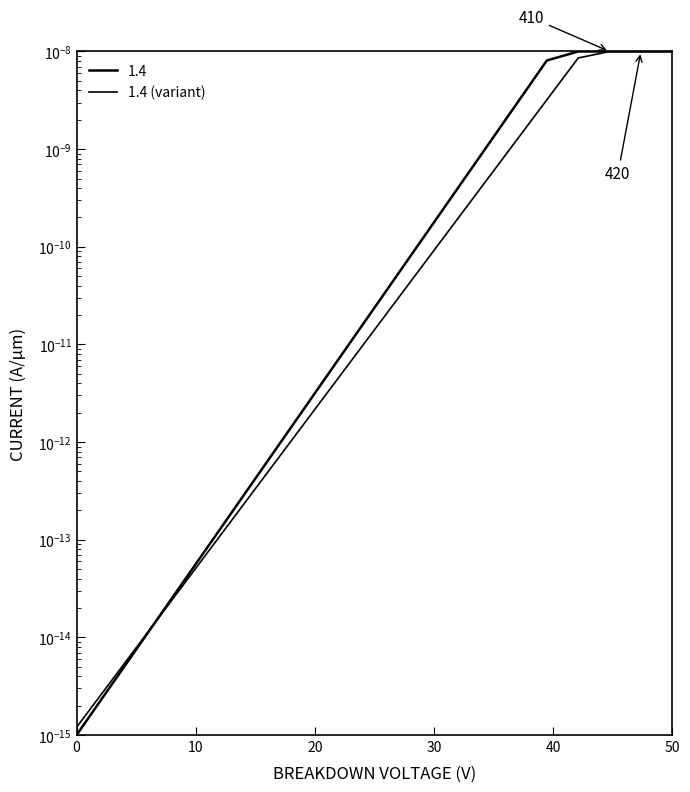

What is the label of the 20th point from the left?

50